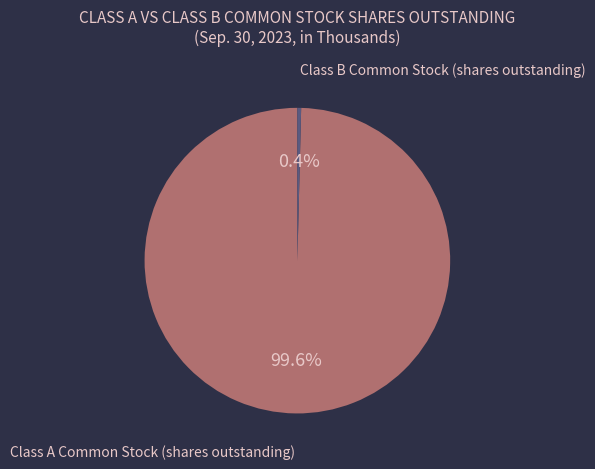

Between Class B Common Stock (shares outstanding) and Class A Common Stock (shares outstanding), which is larger?

Class A Common Stock (shares outstanding)